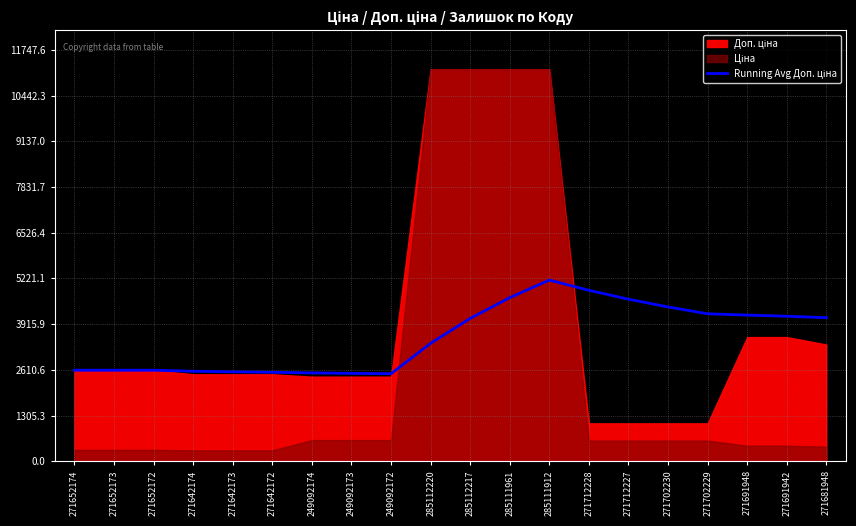

Does the chart display data point markers on the line(s)?

No